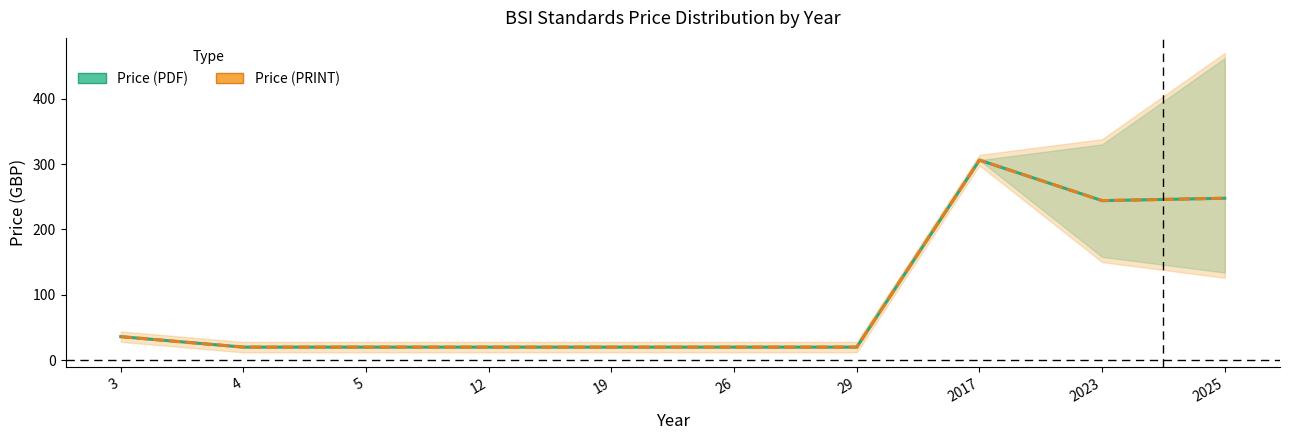

True or false: Price (PRINT) and Price (PDF) intersect in this chart.

False